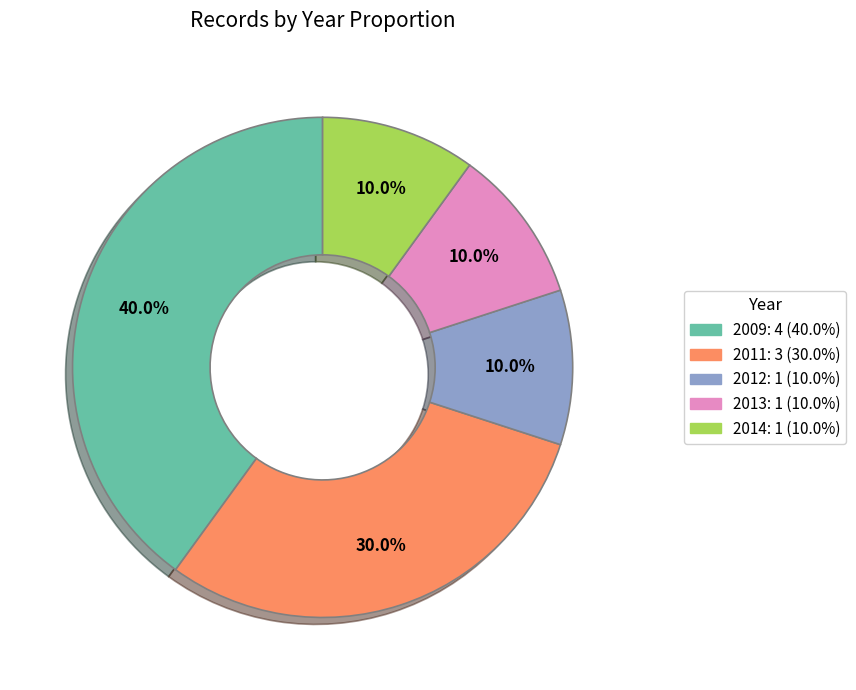

To the nearest percent, what is the average slice percentage?

20%